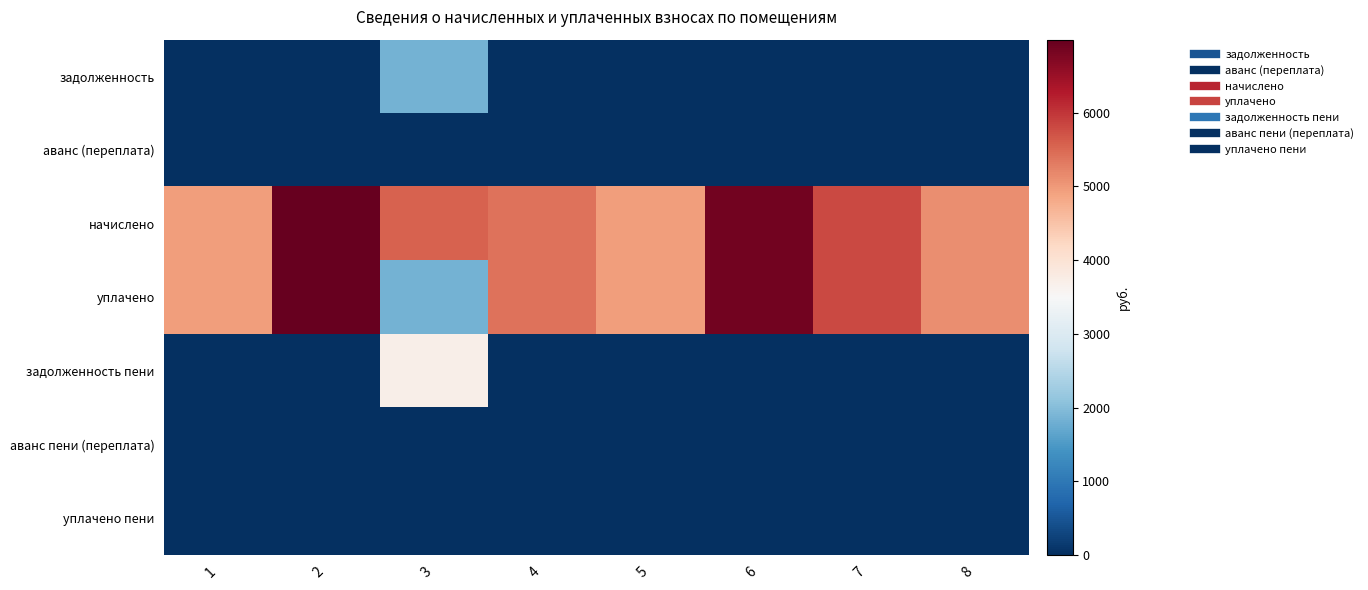

Reading left to right, what are all the values shown in this chart?

задолженность: 1=0.0	2=0.0	3=1854.7	4=0.0	5=0.0	6=0.0	7=0.0	8=0.0
аванс (переплата): 1=0.0	2=0.0	3=0.0	4=0.0	5=0.0	6=0.0	7=0.0	8=0.0
начислено: 1=4968.0	2=6992.5	3=5564.2	4=5390.3	5=4968.0	6=6882.5	7=5800.1	8=5117.0
уплачено: 1=4968.0	2=6992.5	3=1854.7	4=5390.3	5=4968.0	6=6882.5	7=5800.1	8=5117.0
задолженность пени: 1=0.0	2=0.0	3=3709.4	4=0.0	5=0.0	6=0.0	7=0.0	8=0.0
аванс пени (переплата): 1=0.0	2=0.0	3=0.0	4=0.0	5=0.0	6=0.0	7=0.0	8=0.0
уплачено пени: 1=0.0	2=0.0	3=0.0	4=0.0	5=0.0	6=0.0	7=0.0	8=0.0